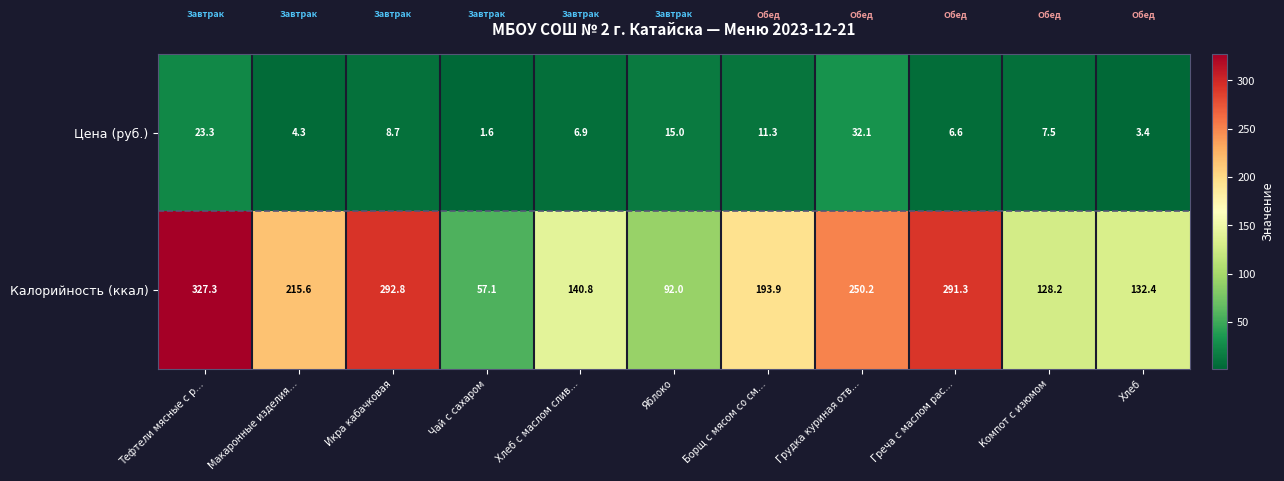

What is the smallest value displayed?

1.6